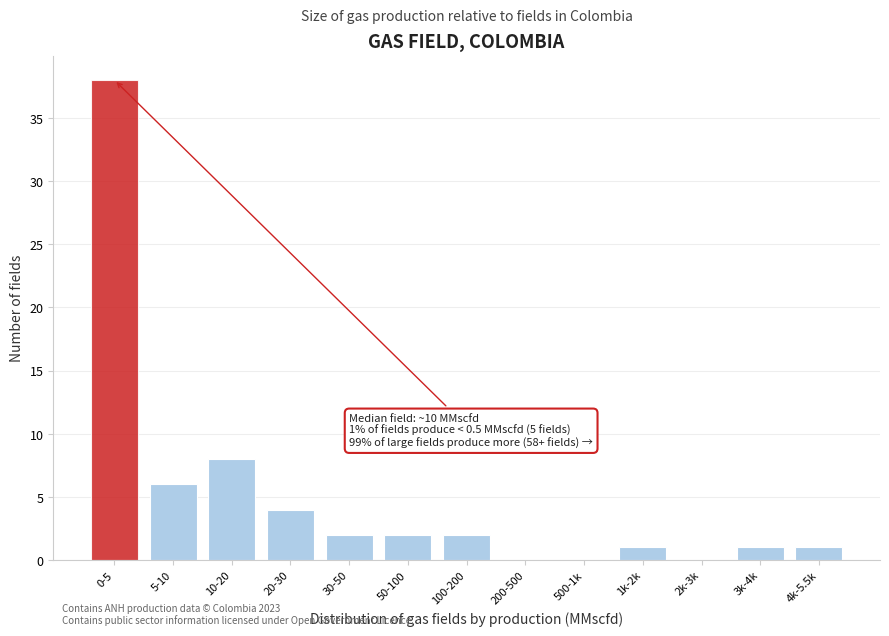

Reading left to right, extract all data points from this chart.

0-5=38	5-10=6	10-20=8	20-30=4	30-50=2	50-100=2	100-200=2	200-500=0	500-1k=0	1k-2k=1	2k-3k=0	3k-4k=1	4k-5.5k=1